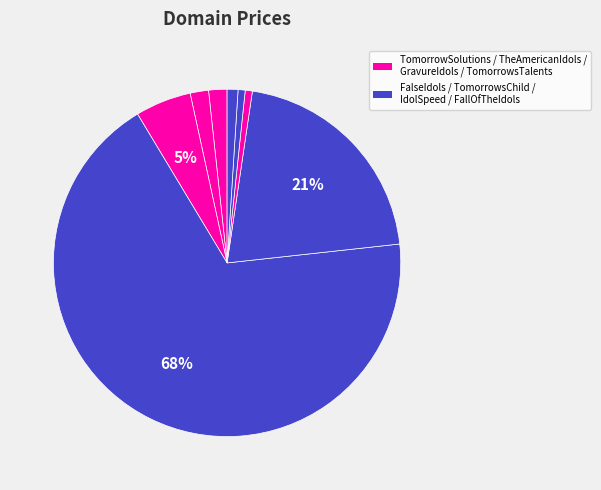

Count the number of slices in the pie.

8